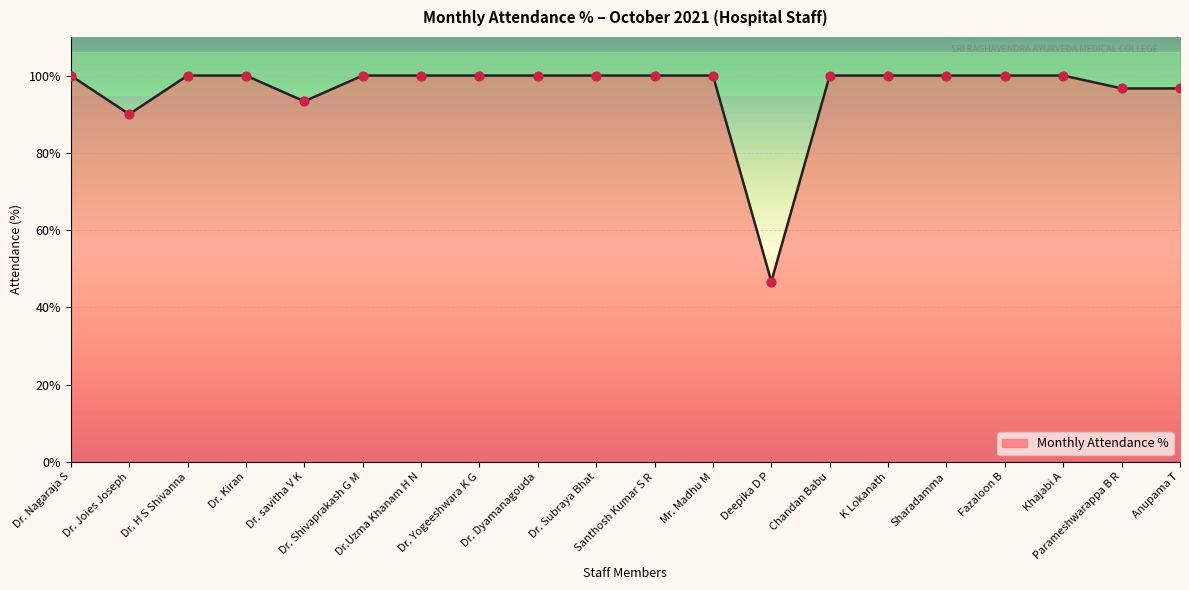

Does the chart have visible grid lines?

Yes